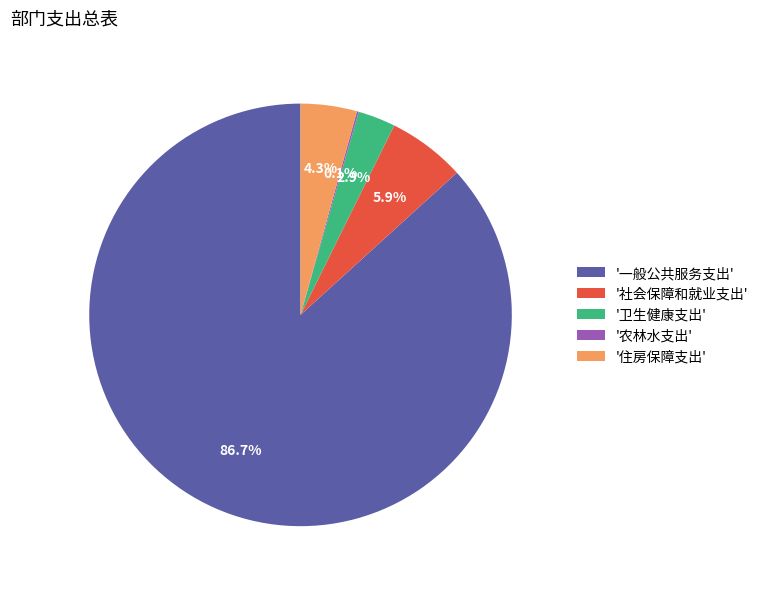

Does '一般公共服务支出' represent more than half of the total?

Yes